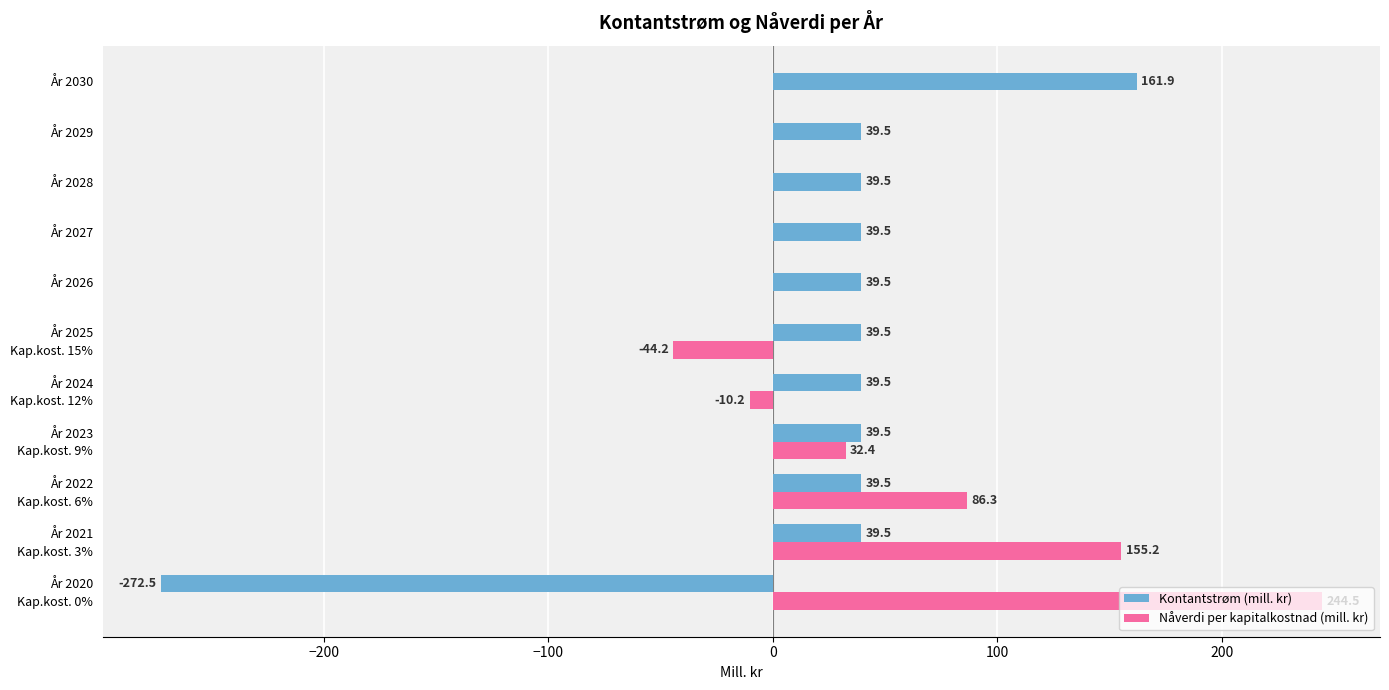

How many data points in Kontantstrøm (mill. kr) are less than 39?

1